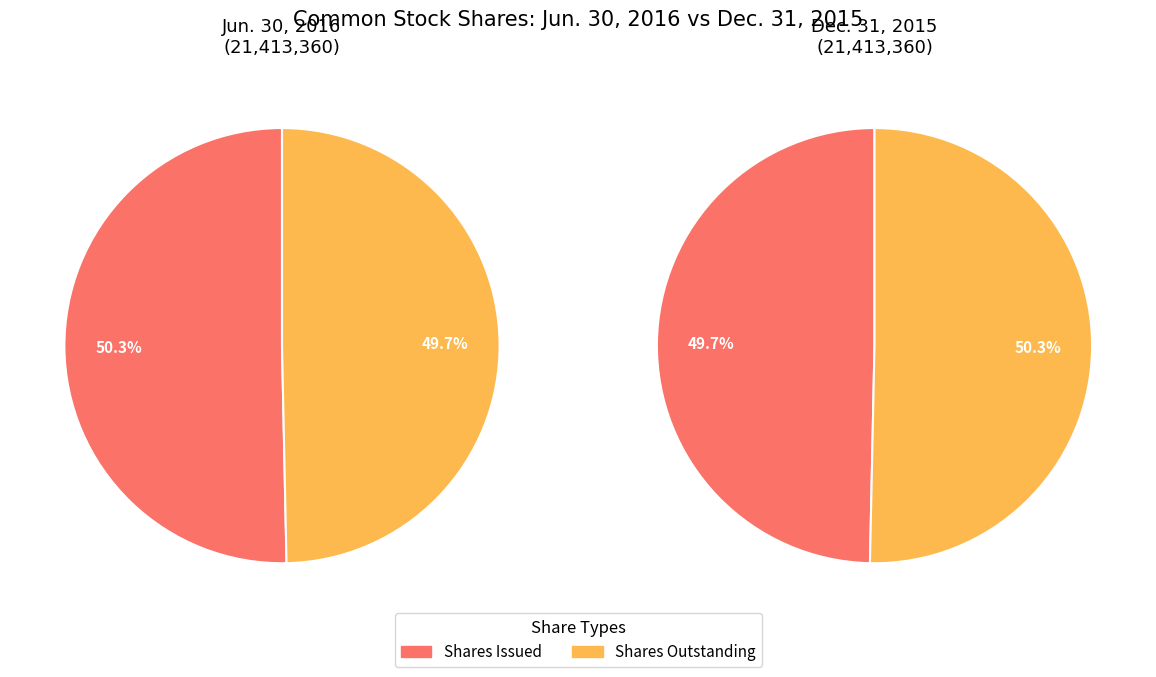

Count the number of slices in the pie.

2